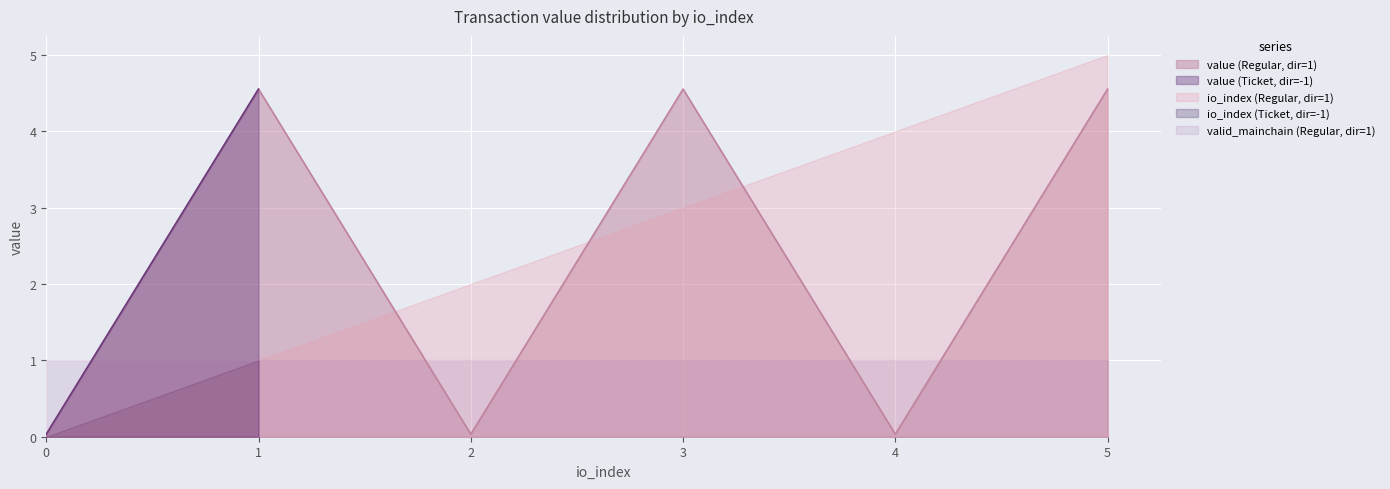

Which series has the widest spread of values?

io_index